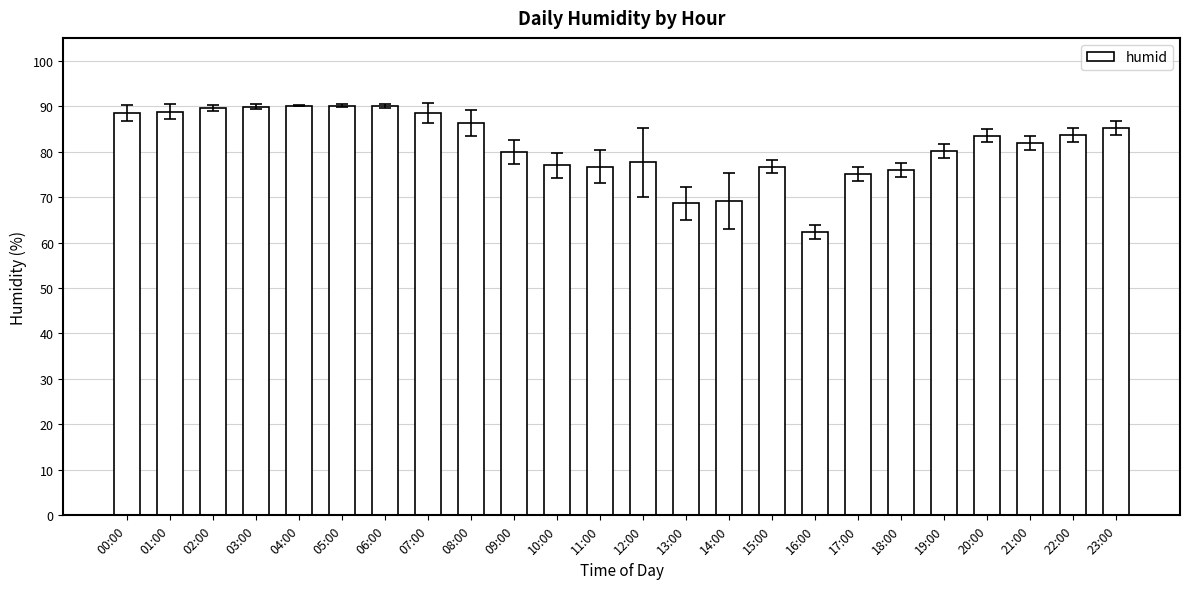

What is the value of the 23rd bar from the left?

83.6